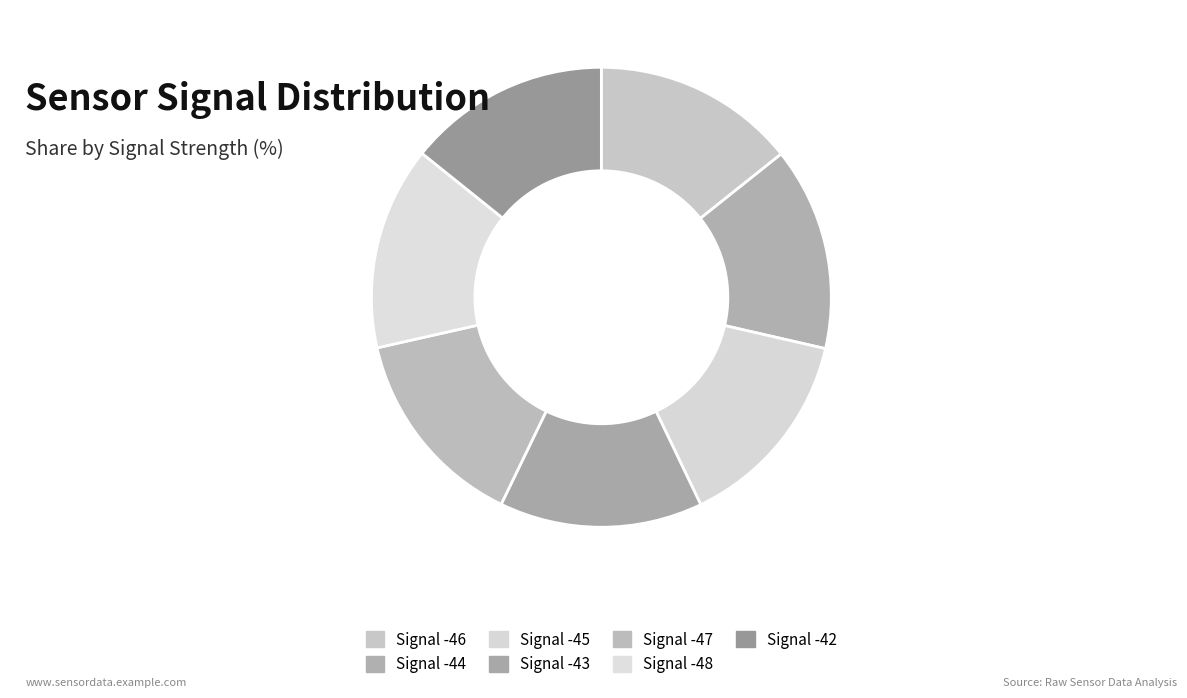

Is there a majority slice in this chart?

No